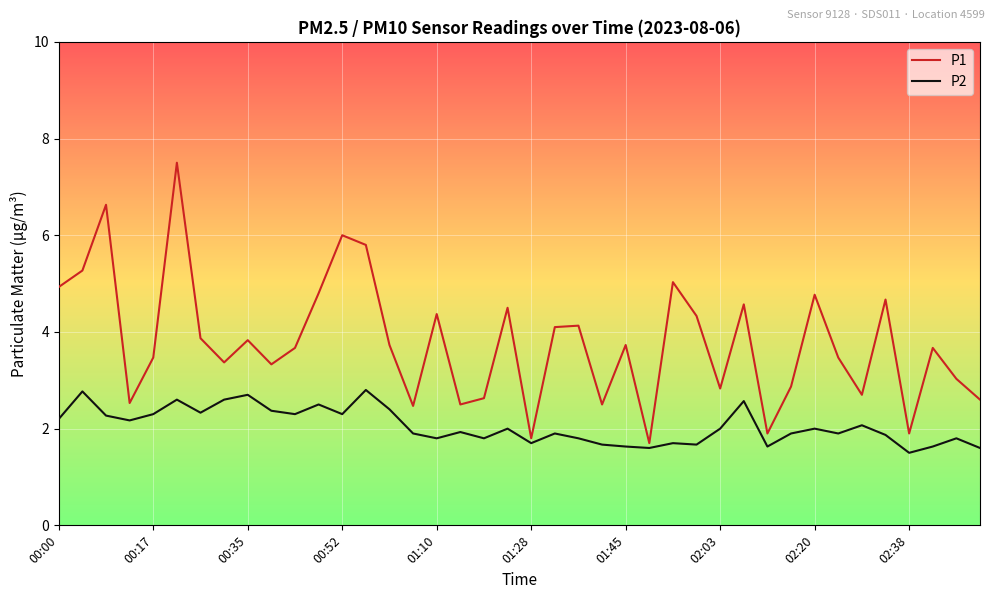

What is the difference between the second highest and second lowest values in the P2 series?

1.2